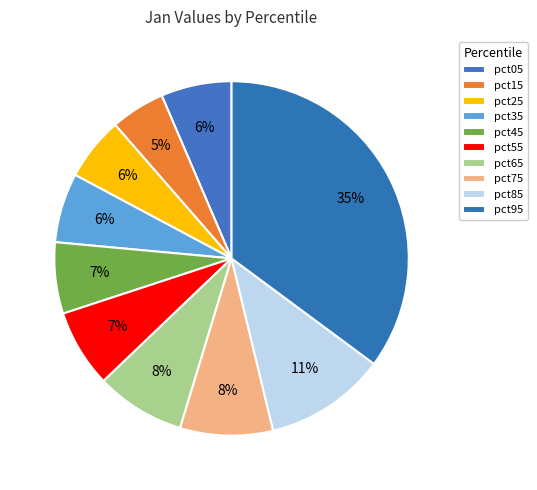

How many slices are in this pie chart?

10